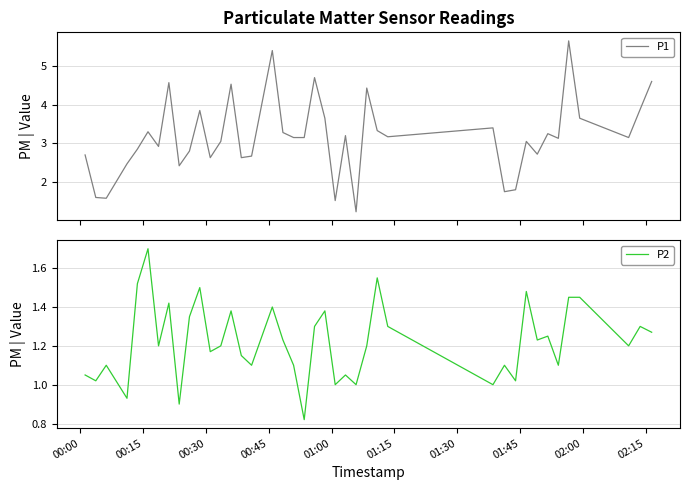

What is the value of the P1 point at the 29th from the left?

3.4